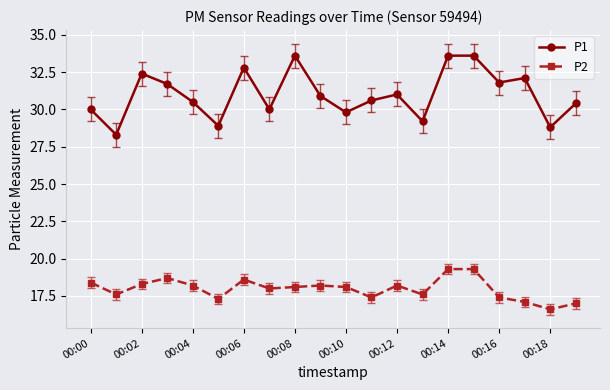

What is the minimum value for P1?

28.3